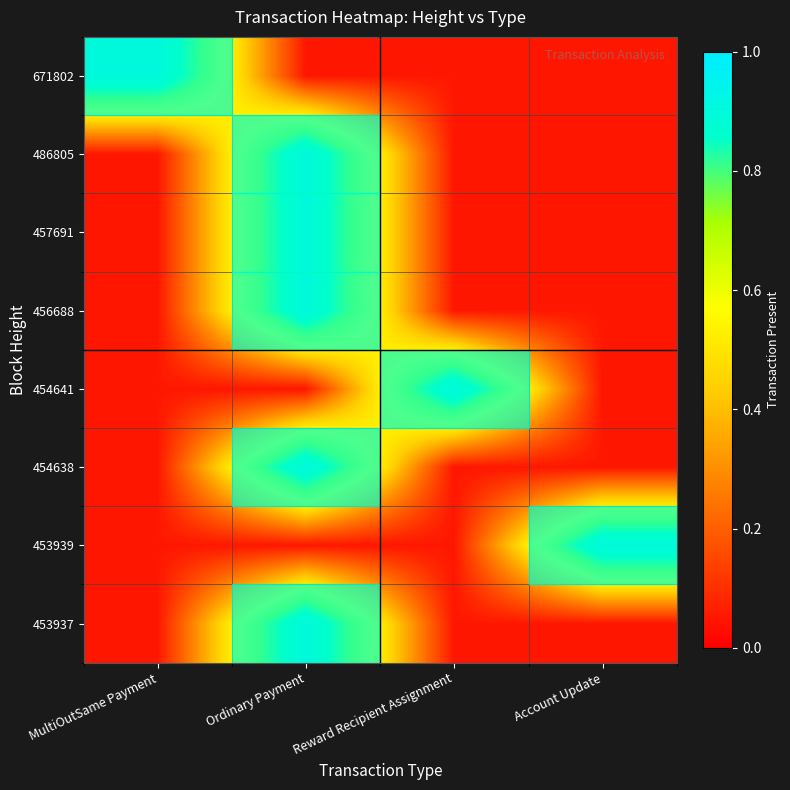

Which series changed the most between Ordinary Payment and Account Update?

486805